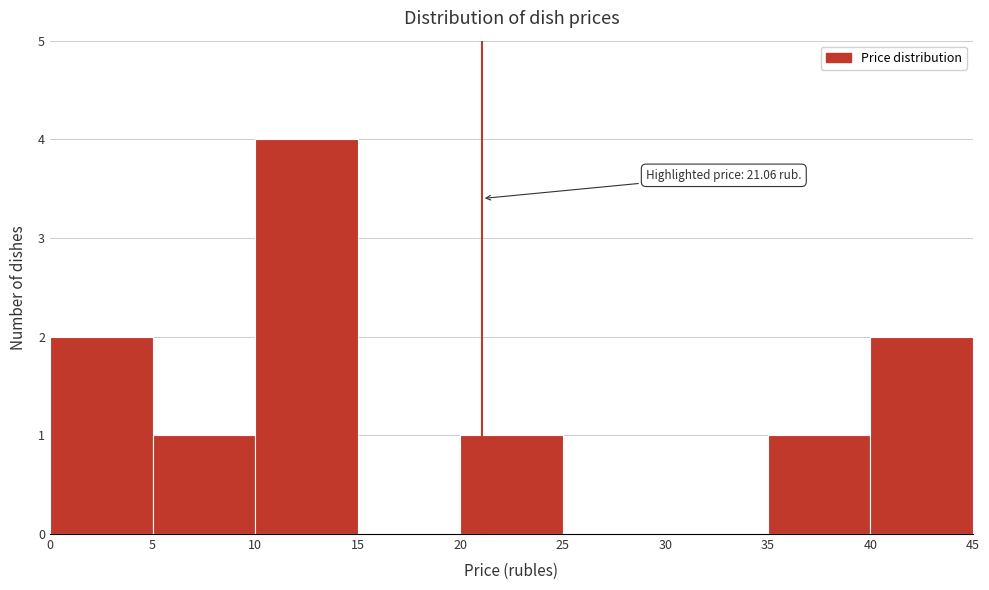

Which range on the x-axis has the tallest bar?

10 to 15